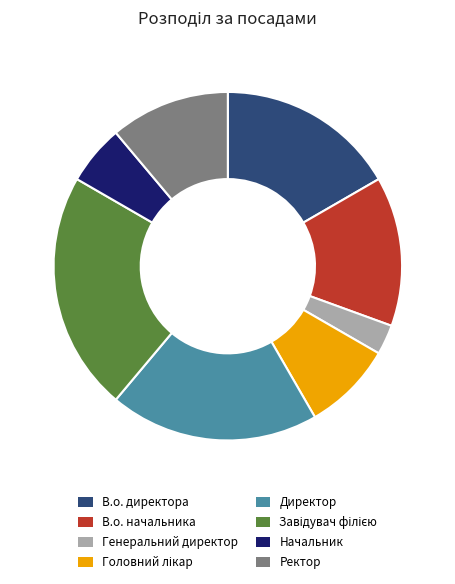

Is it true that Начальник is 6% of the pie?

True